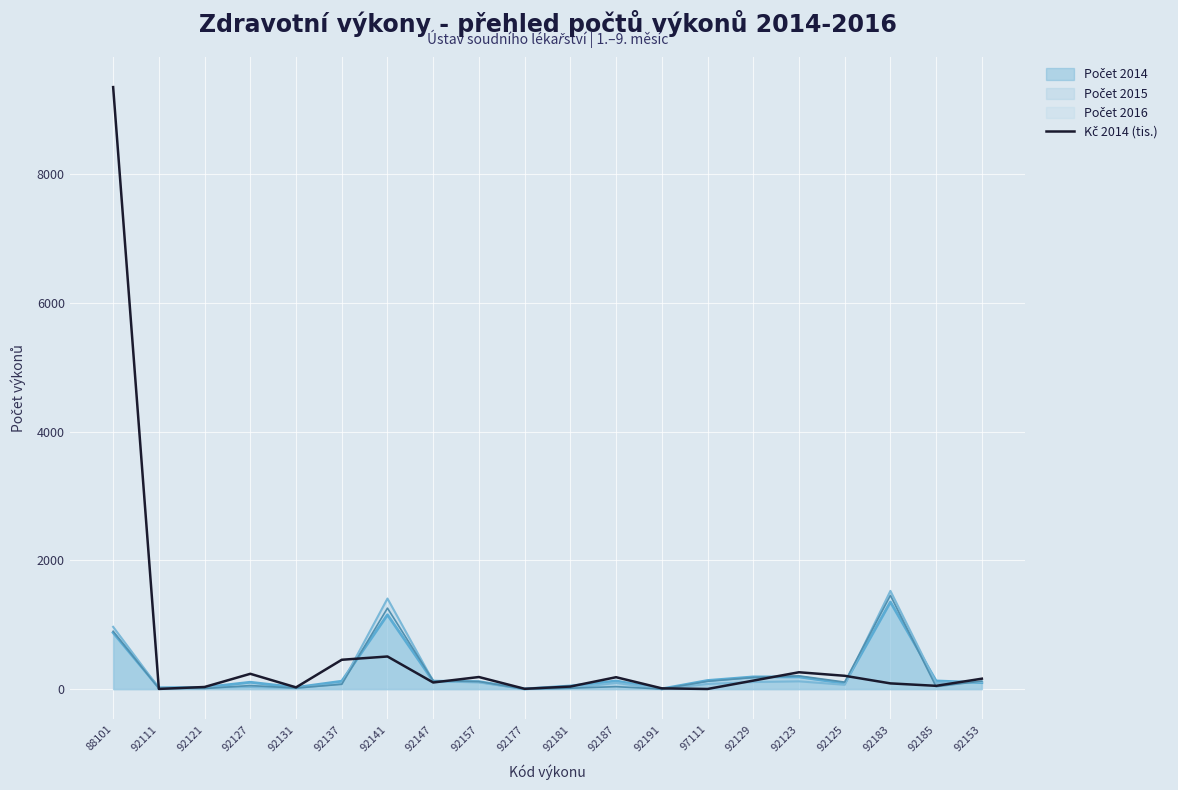

True or false: the data shows 262 at 92123.

True